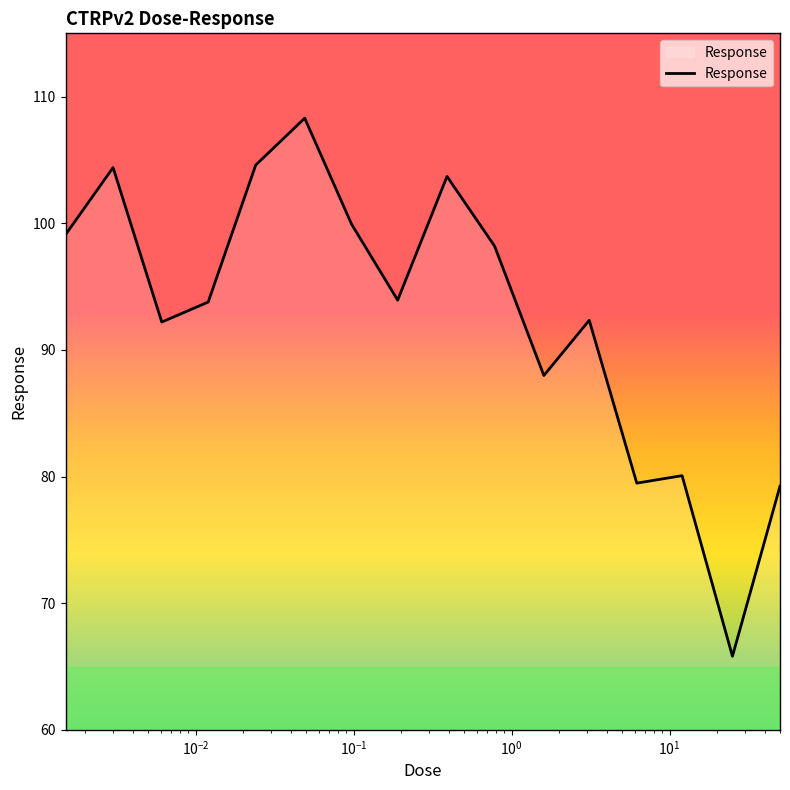

How many values exceed 93?

9